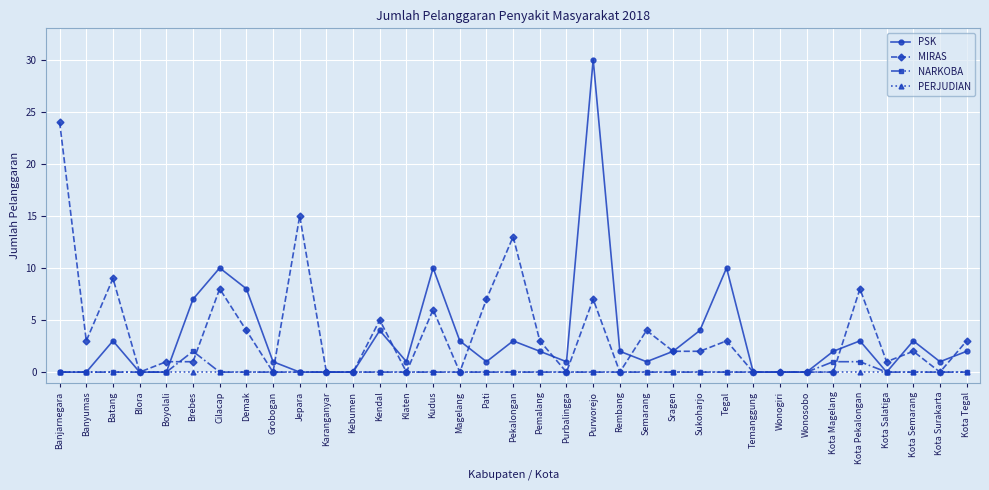

Which series has the widest spread of values?

PSK